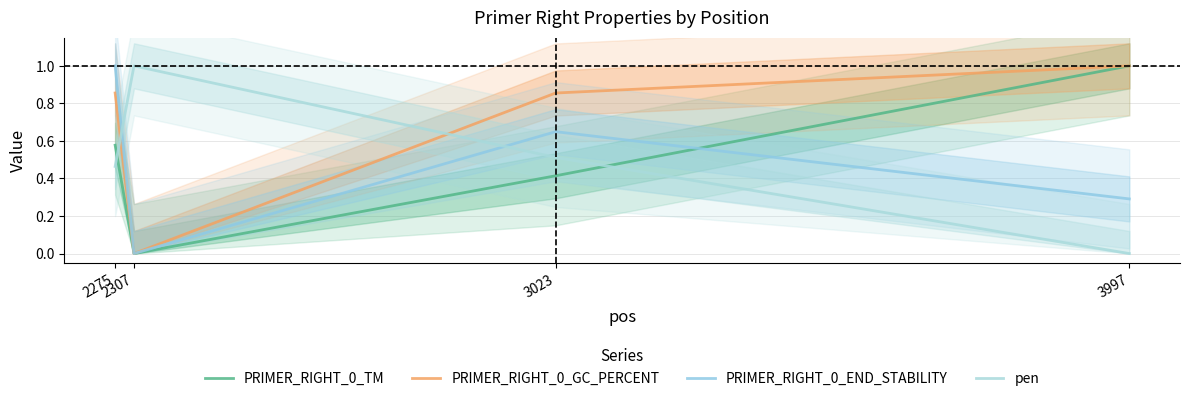

The PRIMER_RIGHT_0_TM series shows 0.2 at 2275. True or false?

False